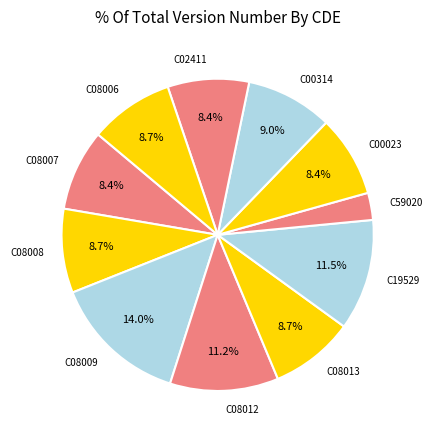

True or false: C08013 accounts for 9% of the total.

True